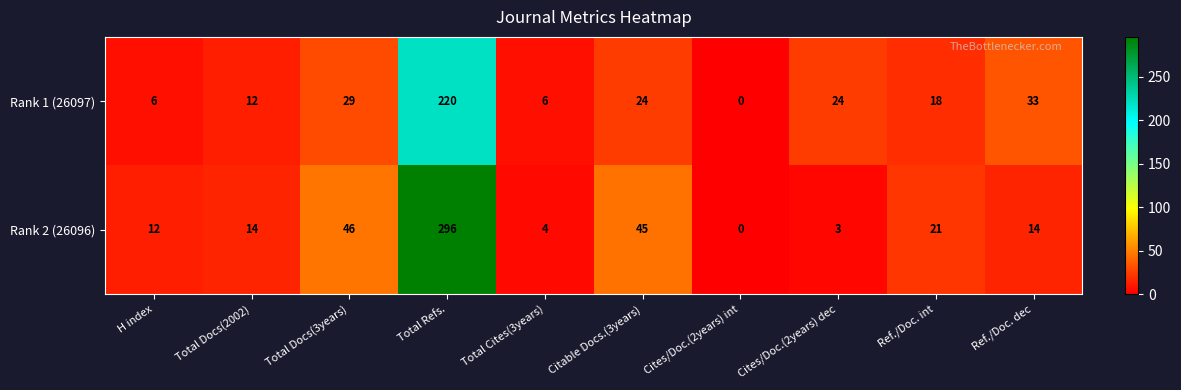

What is the sum of the Rank 1 (26097) values at Total Refs. and H index?

226